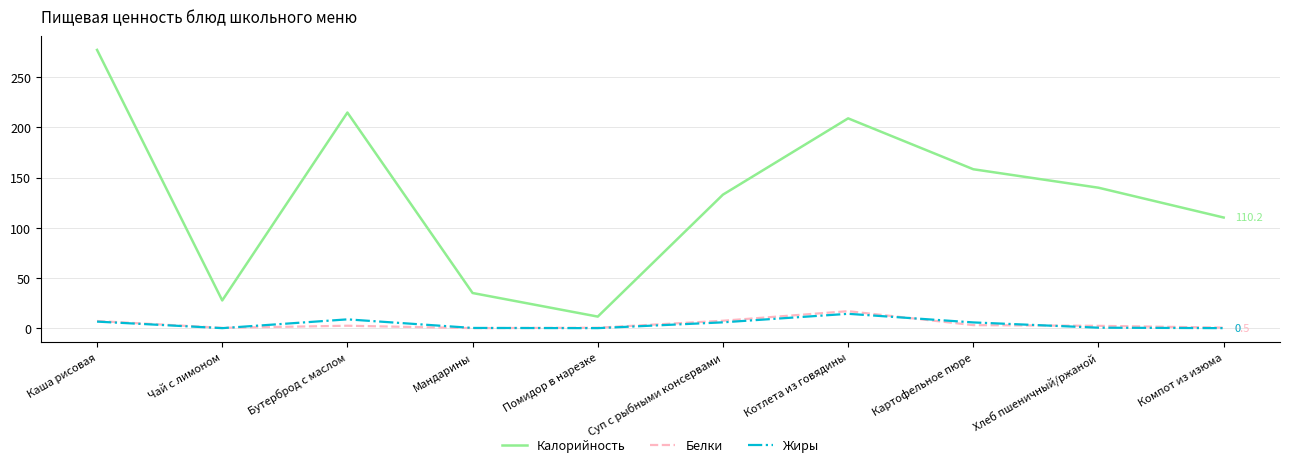

What is the greatest value displayed?

277.2